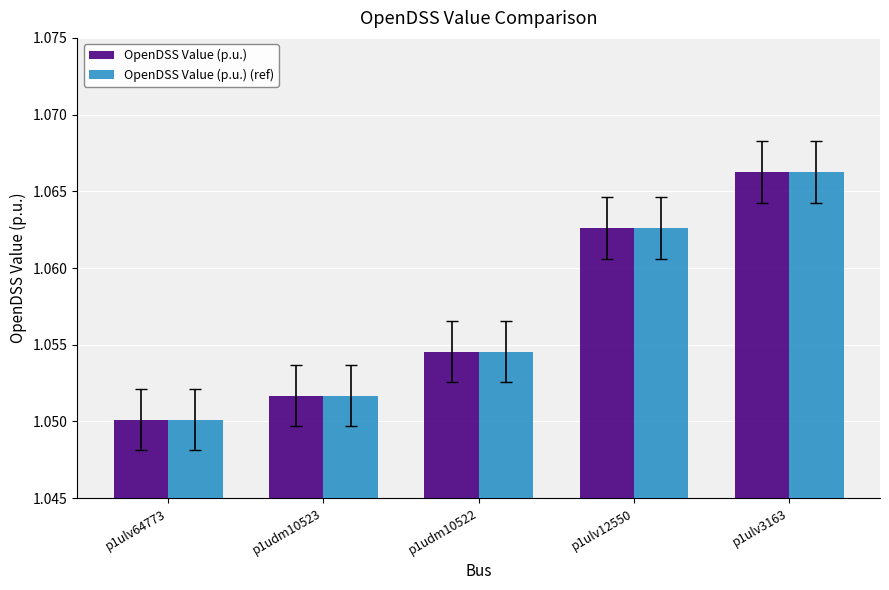

Count the number of categories in the chart.

5